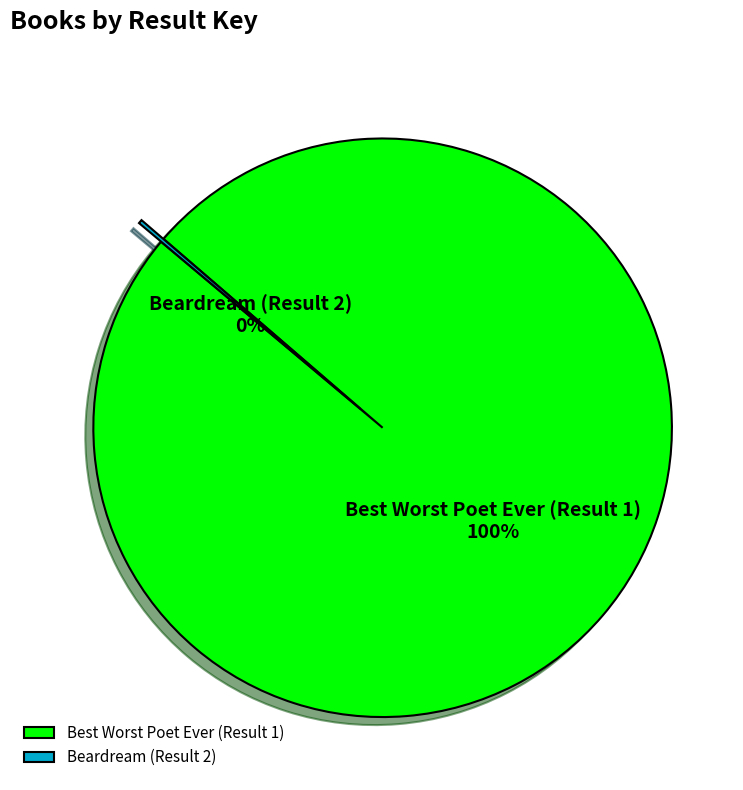

What is the majority slice?

Best Worst Poet Ever (Result 1)